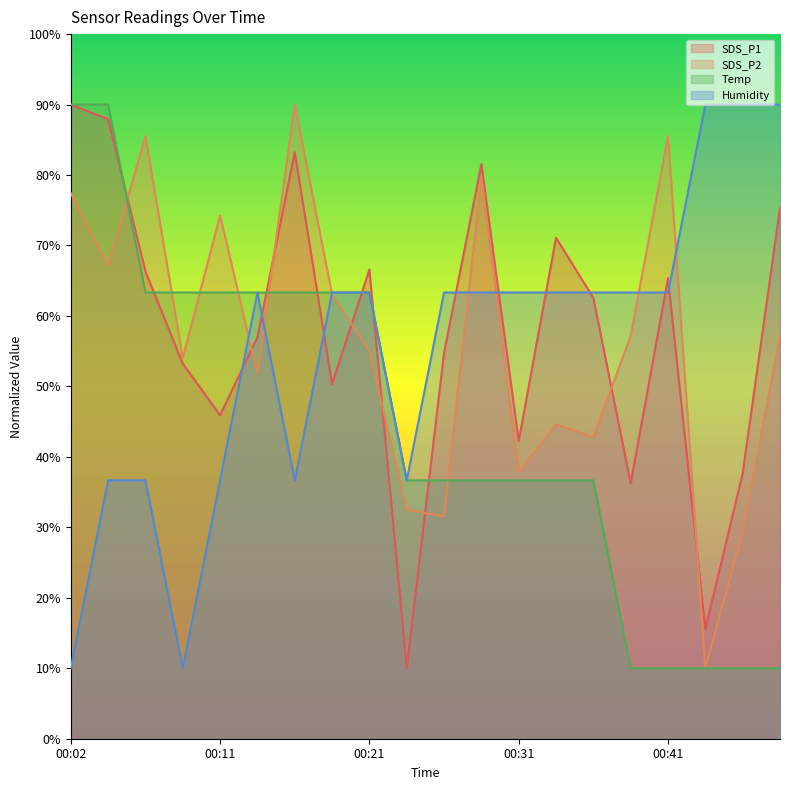

Does the chart have visible grid lines?

No